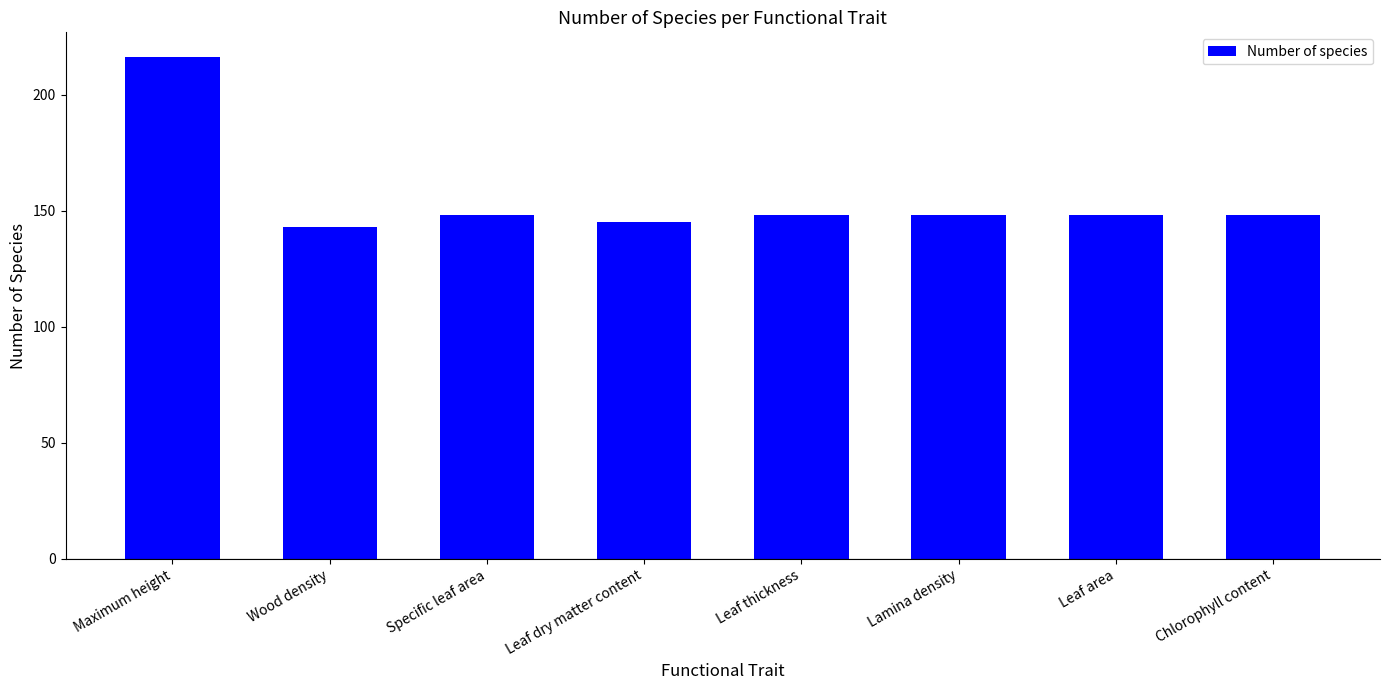

What is the difference between the values at Leaf dry matter content and Leaf thickness?

3